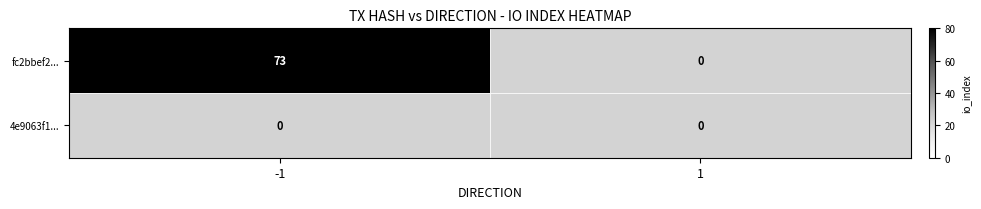

Rank the categories by 4e9063f1... value from lowest to highest.

-1, 1